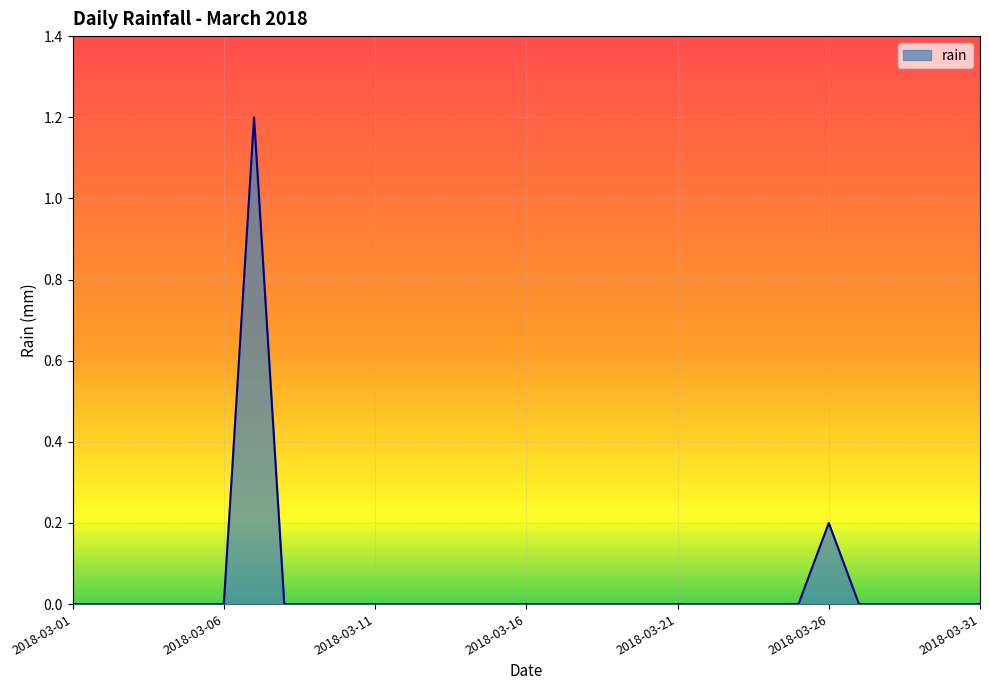

What is the maximum value shown in the chart?

1.2